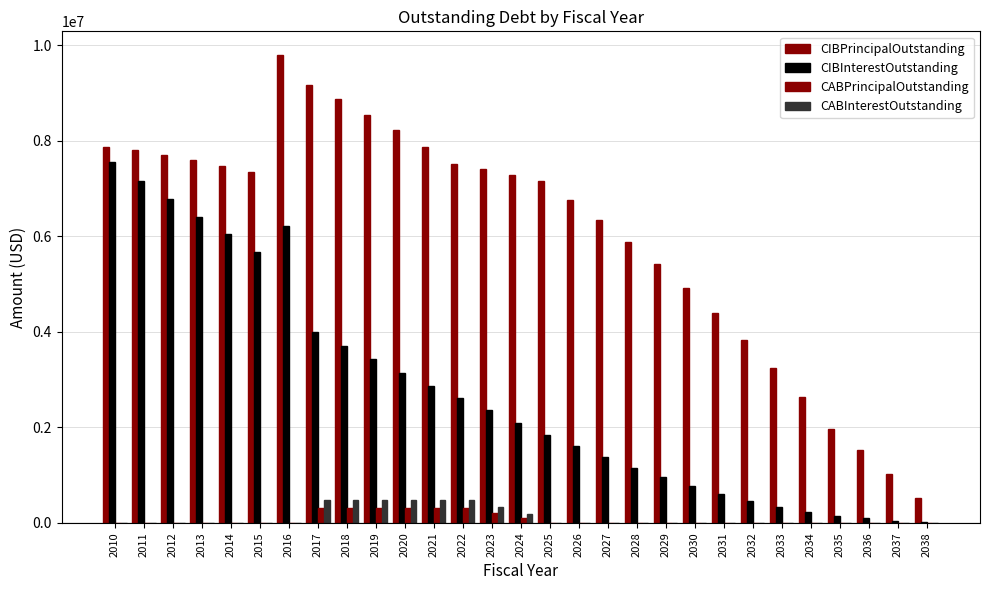

What value does the CIBPrincipalOutstanding series have at 2031?

4385000.0